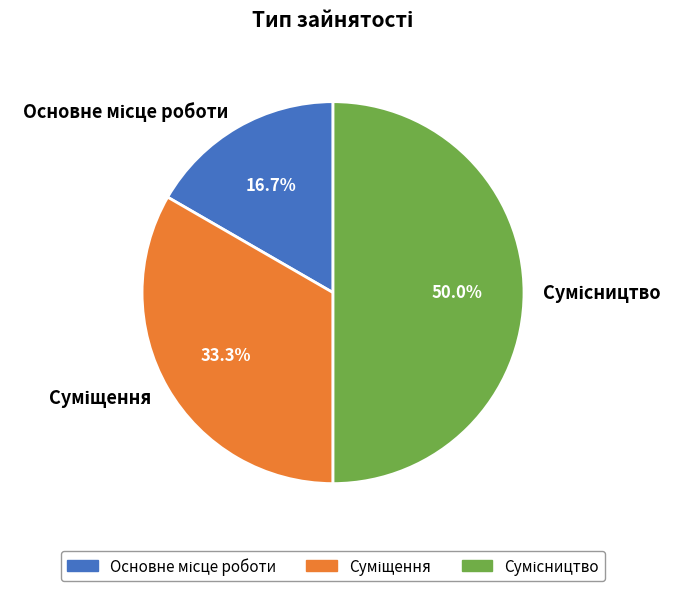

What percentage do Сумісництво and Суміщення together represent?

83.3%